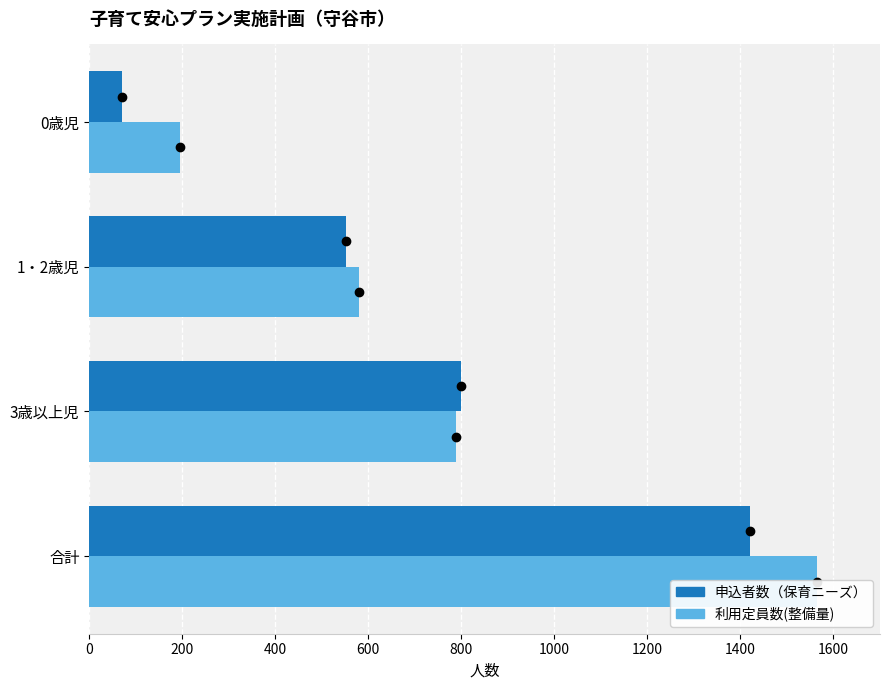

What is the sum of the 申込者数（保育ニーズ） values at 0歳児 and 1・2歳児?

621